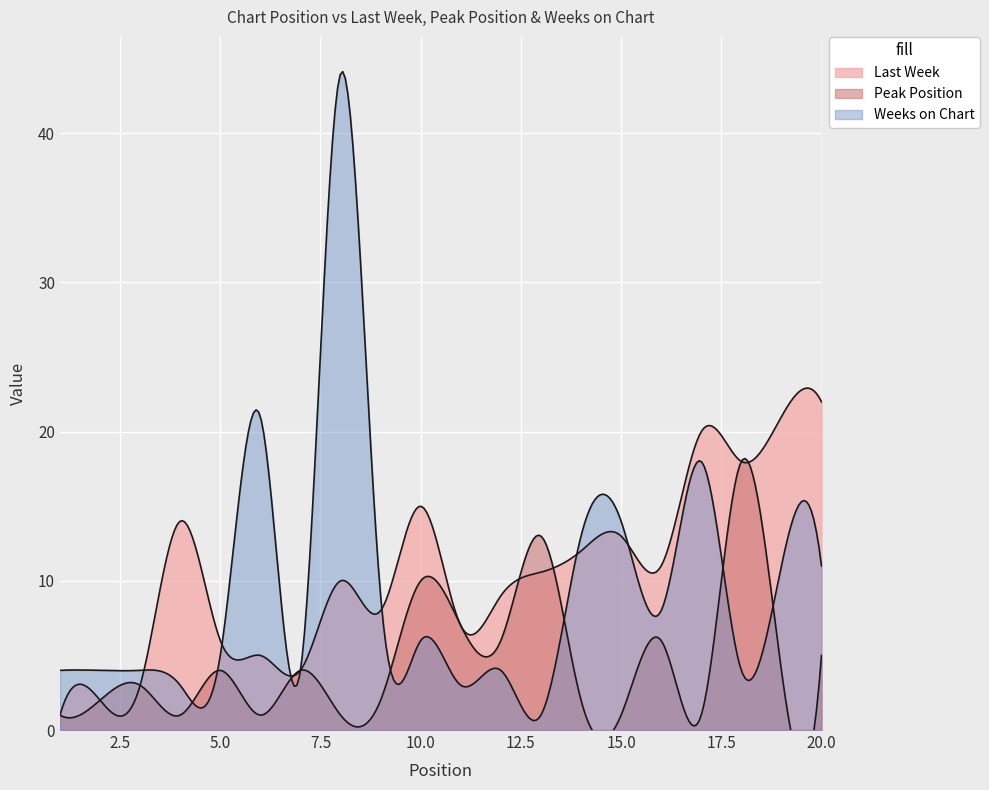

What are all the series names shown in the legend?

Last Week, Peak Position, Weeks on Chart